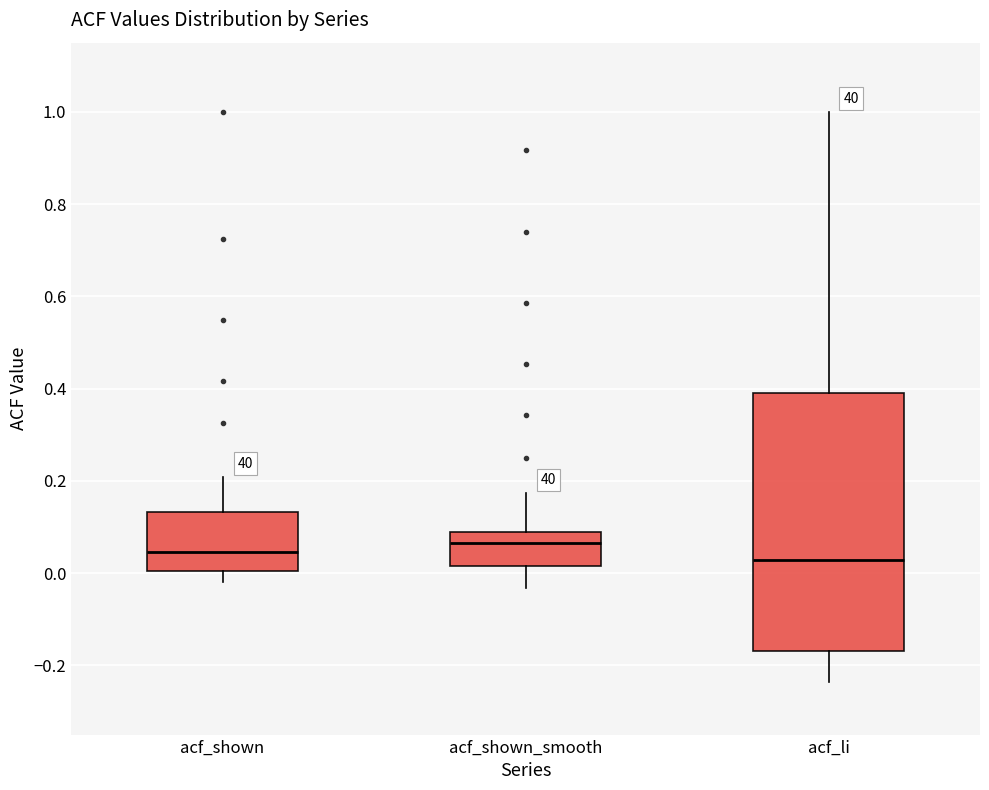

Reading left to right, transcribe this box plot: for each box, give where its median line is, the range the box spans, and where its two whiskers end, as read against the y-axis. The values are not printed on the chart, so give them approximately, as read against the axis.

acf_shown: median 0.04, box 0.00 to 0.14, whiskers -0.02 to 0.20
acf_shown_smooth: median 0.06, box 0.02 to 0.10, whiskers -0.04 to 0.18
acf_li: median 0.02, box -0.16 to 0.38, whiskers -0.24 to 1.00